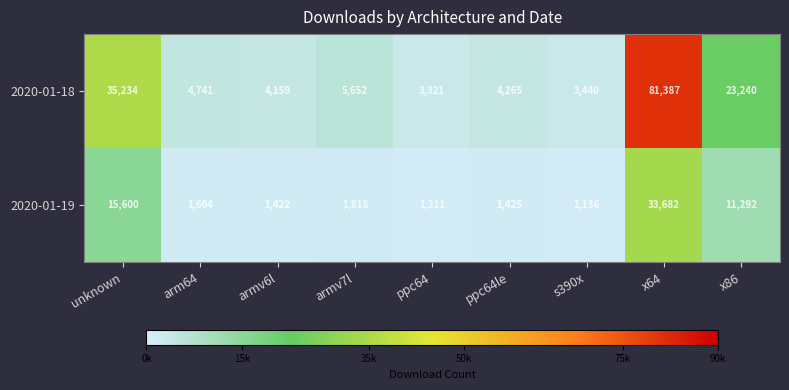

At how many categories does at least one series exceed 13647?

3